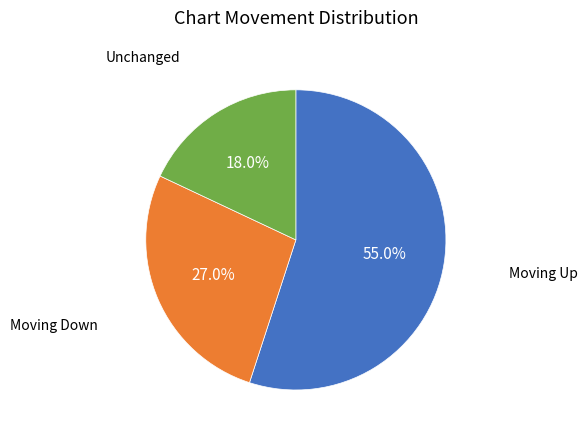

Which slice is the largest?

Moving Up